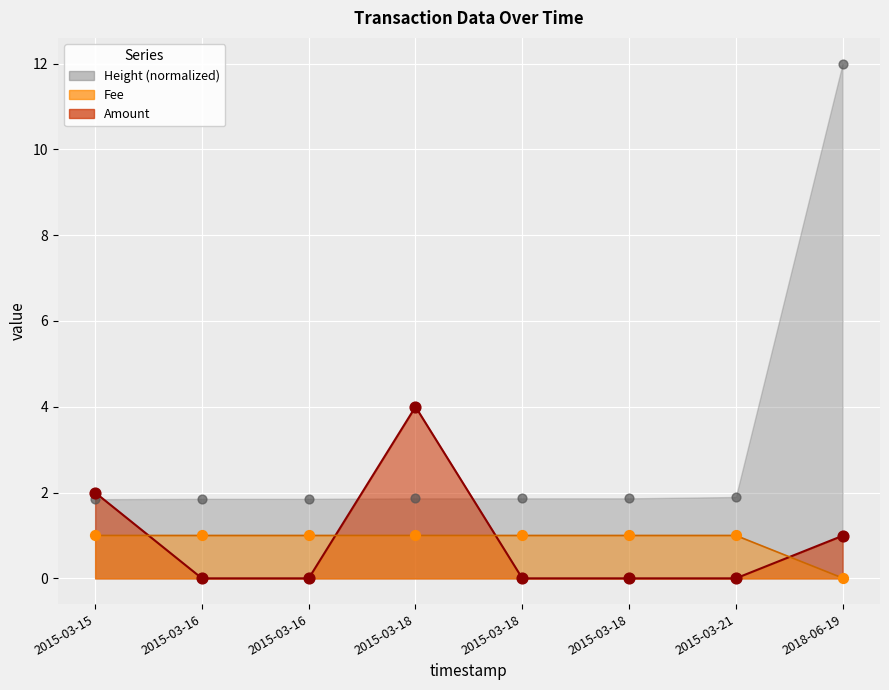

Which series contains the highest Y value?

Height